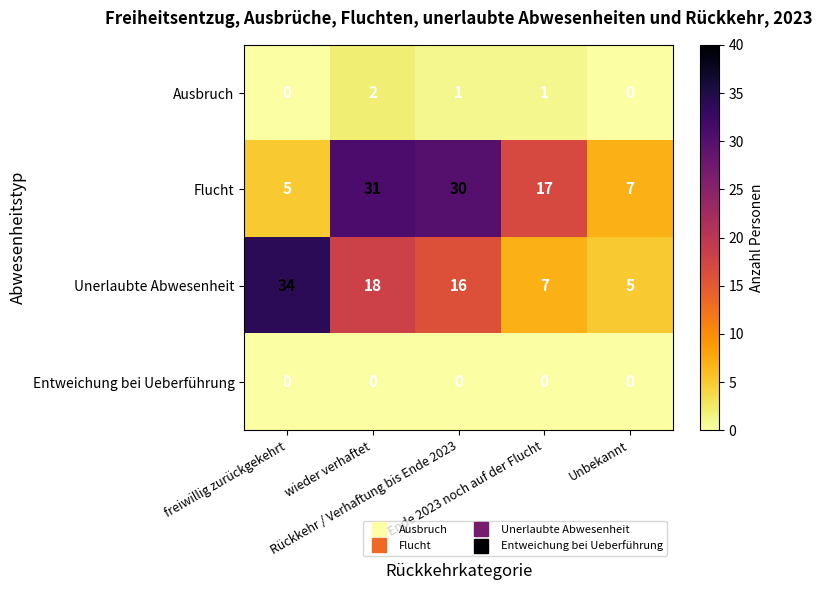

What is the lowest value of the Unerlaubte Abwesenheit series?

5